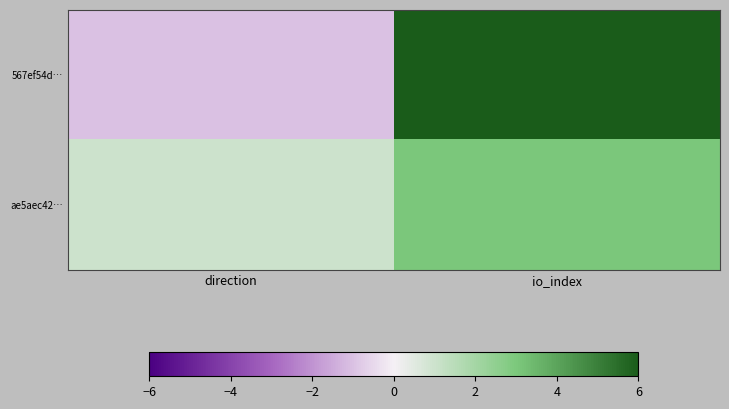

Reading right to left, what are all the values shown in this chart?

567ef54d…: io_index=88	direction=-1
ae5aec42…: io_index=3	direction=1